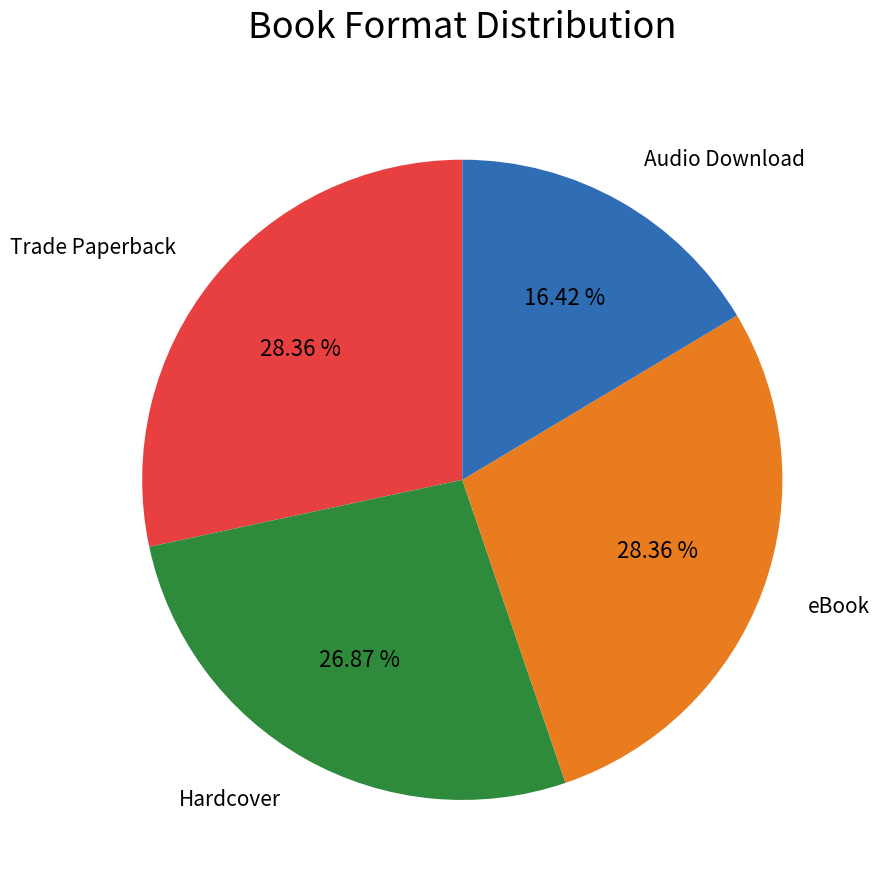

Does any single category account for the majority?

No